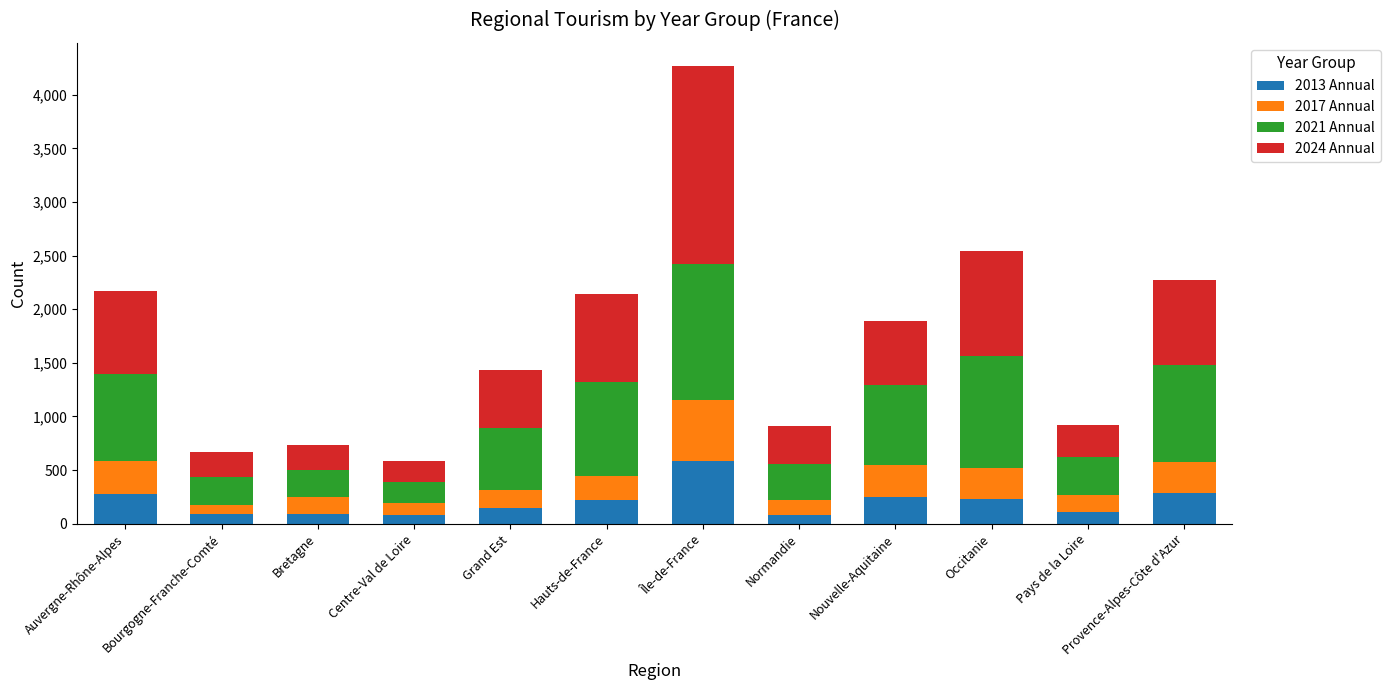

What is the sum of all 2013 Annual values?

2464